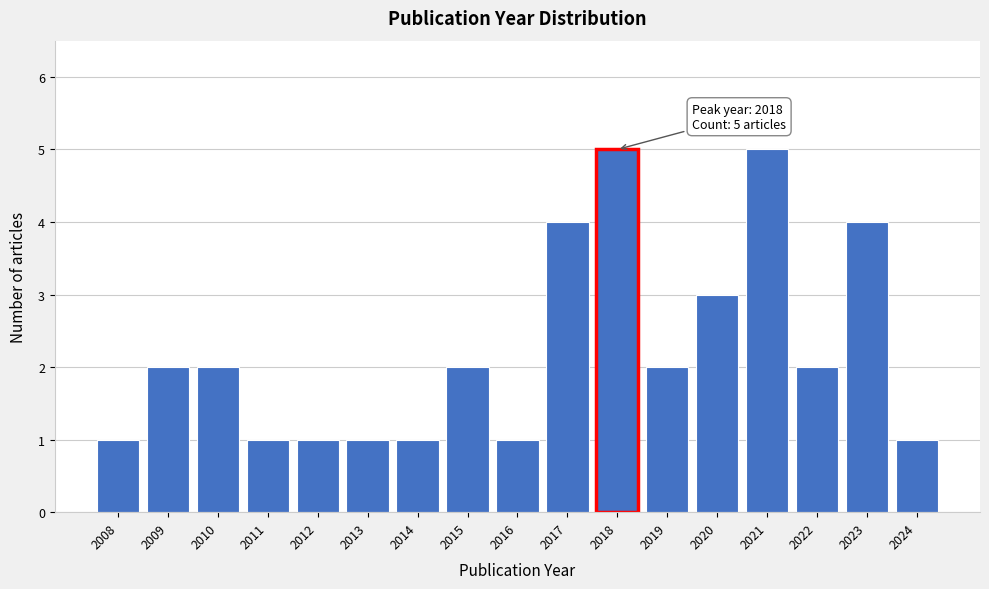

Reading left to right, what are all the values shown in this chart?

2008=1	2009=2	2010=2	2011=1	2012=1	2013=1	2014=1	2015=2	2016=1	2017=4	2018=5	2019=2	2020=3	2021=5	2022=2	2023=4	2024=1